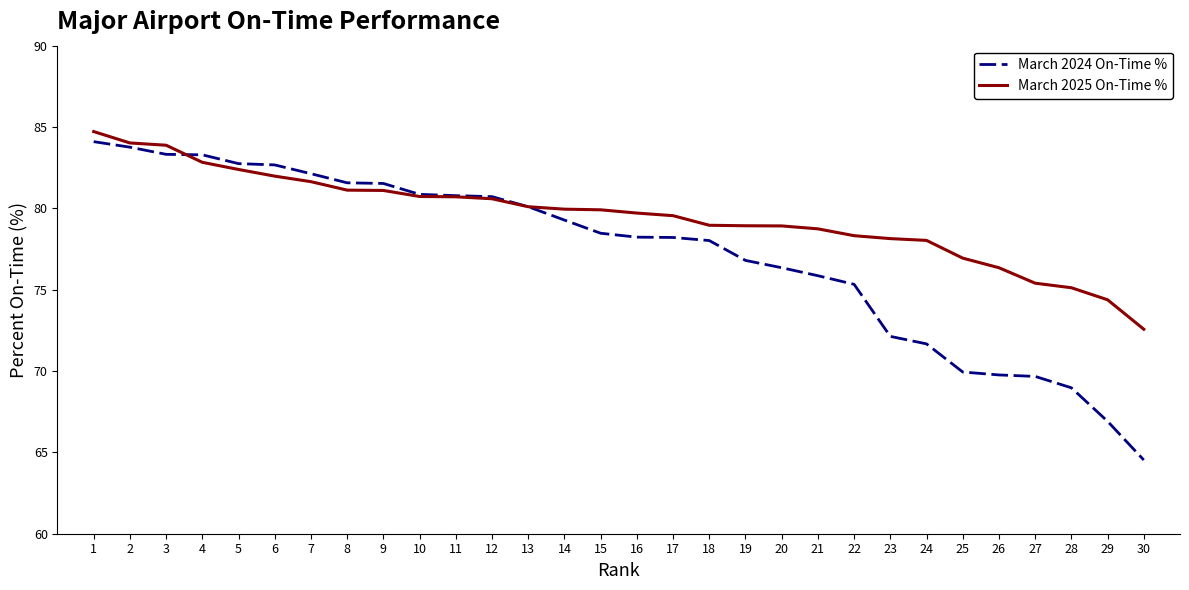

What is the minimum value for March 2024 On-Time %?

64.5